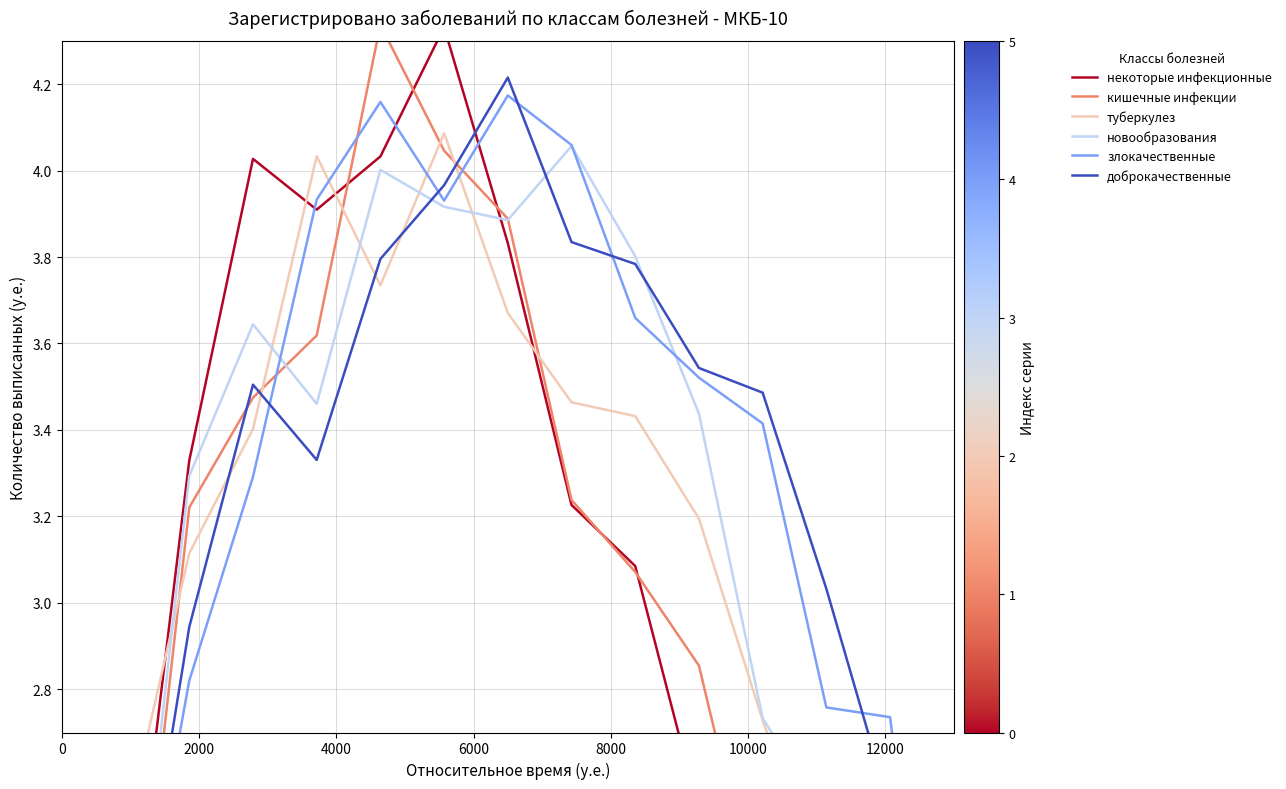

Which series has the largest total across all categories?

доброкачественные